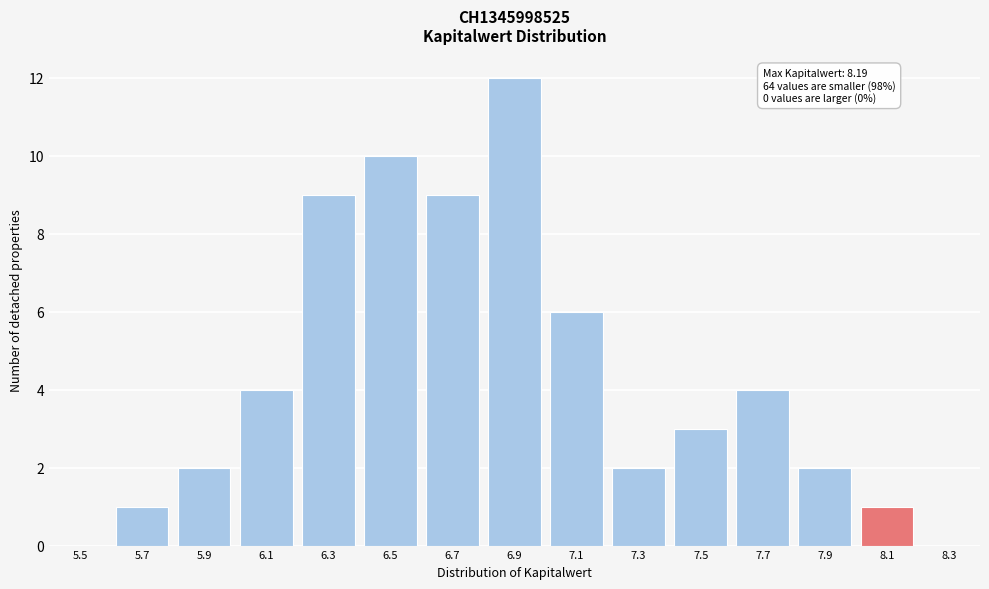

Reading right to left, what are all the values shown in this chart?

8.3=0	8.1=1	7.9=2	7.7=4	7.5=3	7.3=2	7.1=6	6.9=12	6.7=9	6.5=10	6.3=9	6.1=4	5.9=2	5.7=1	5.5=0